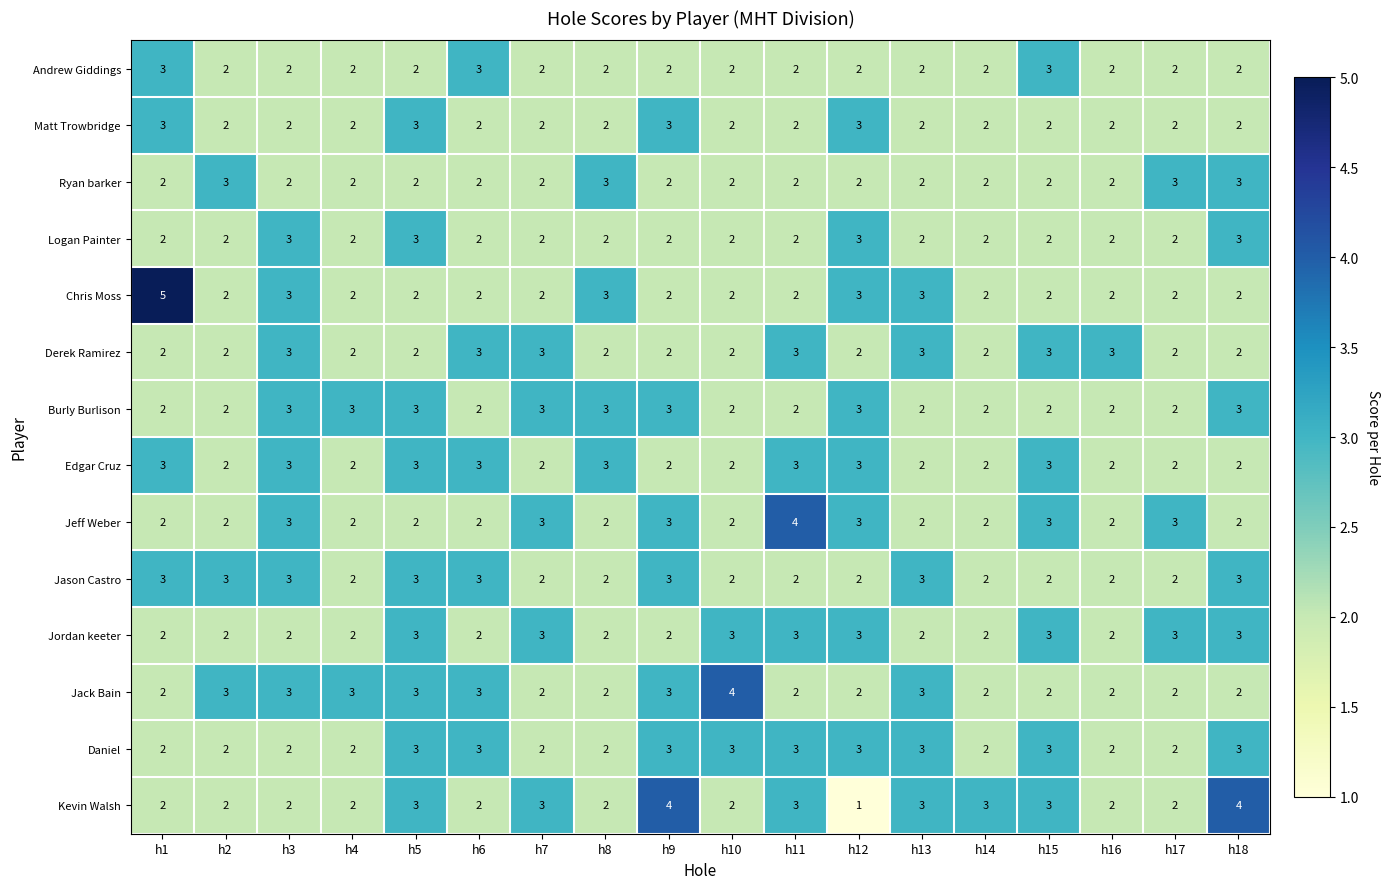

At how many categories does at least one series exceed 2?

18